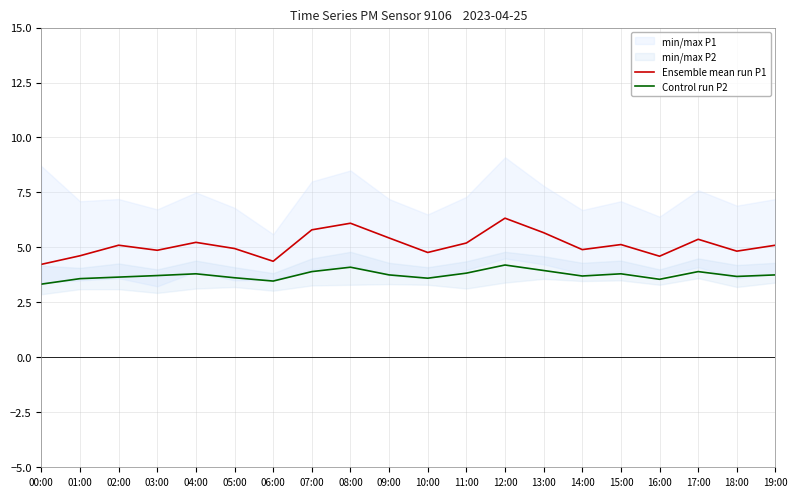

How many interior local valleys does the Control run P2 series have?

5